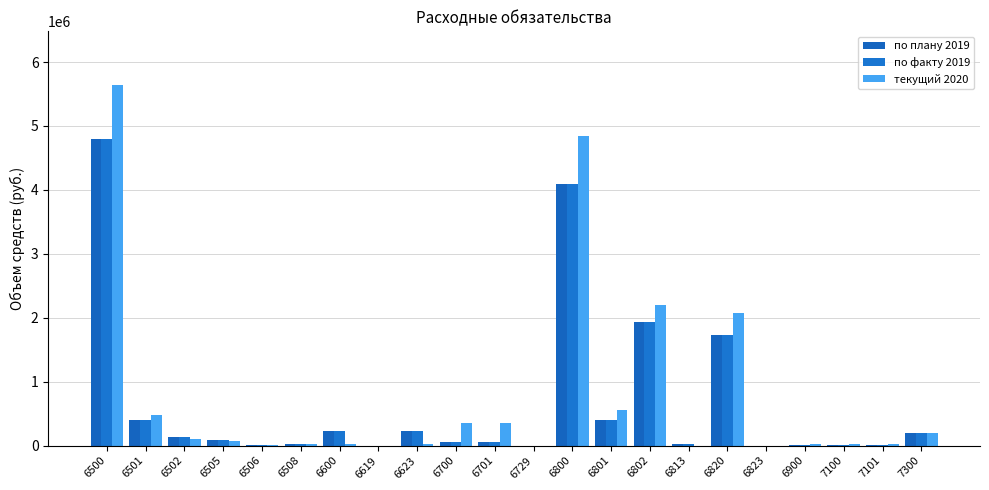

Which category has the lowest value across all series?

6619